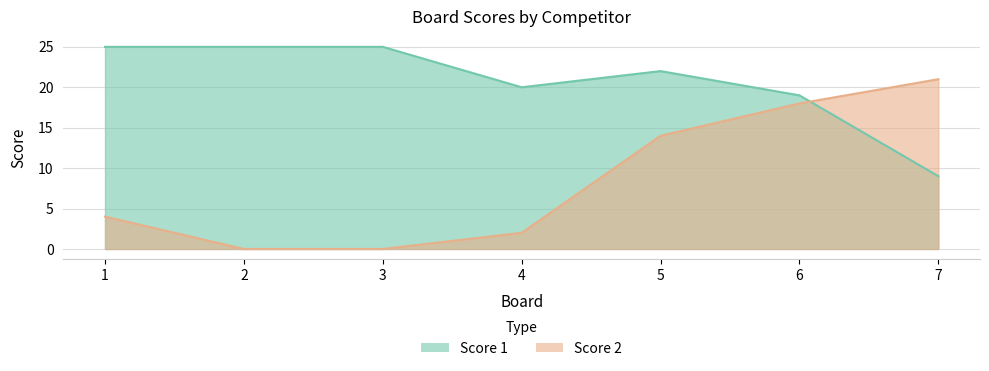

What is the sum of all Score 1 values?

145